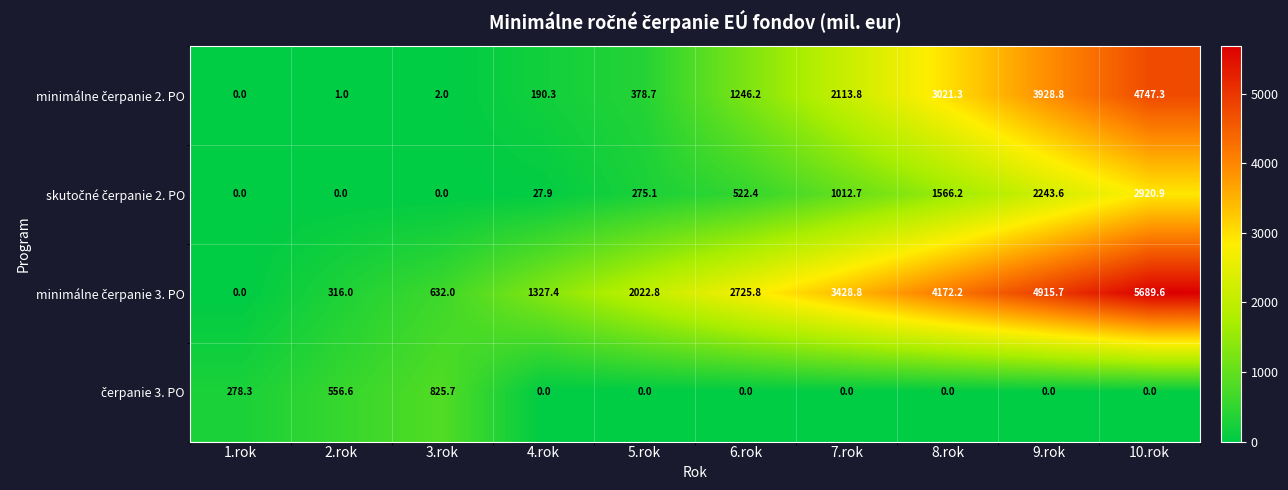

How many data points does each series have?

10